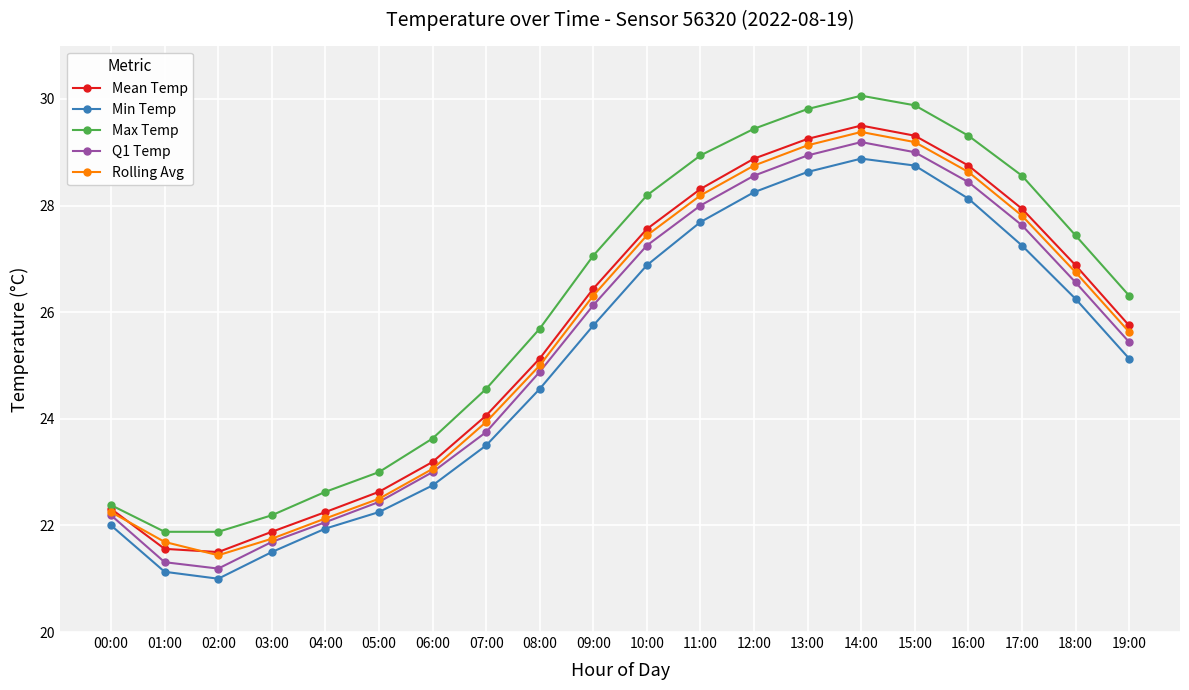

True or false: Rolling Avg and Max Temp cross at least once.

False